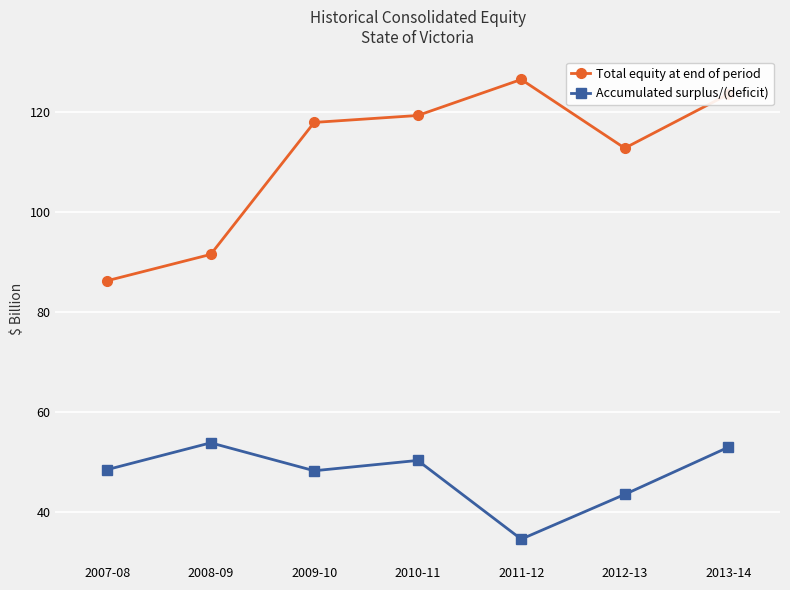

What is the label of the 4th point from the left?

2010-11